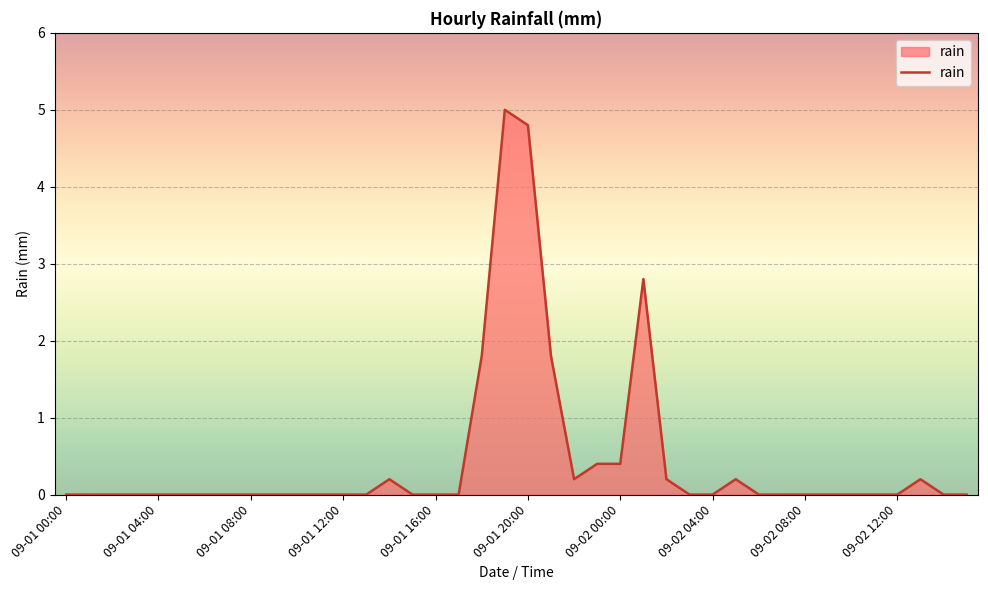

How many lines are shown in the chart?

1